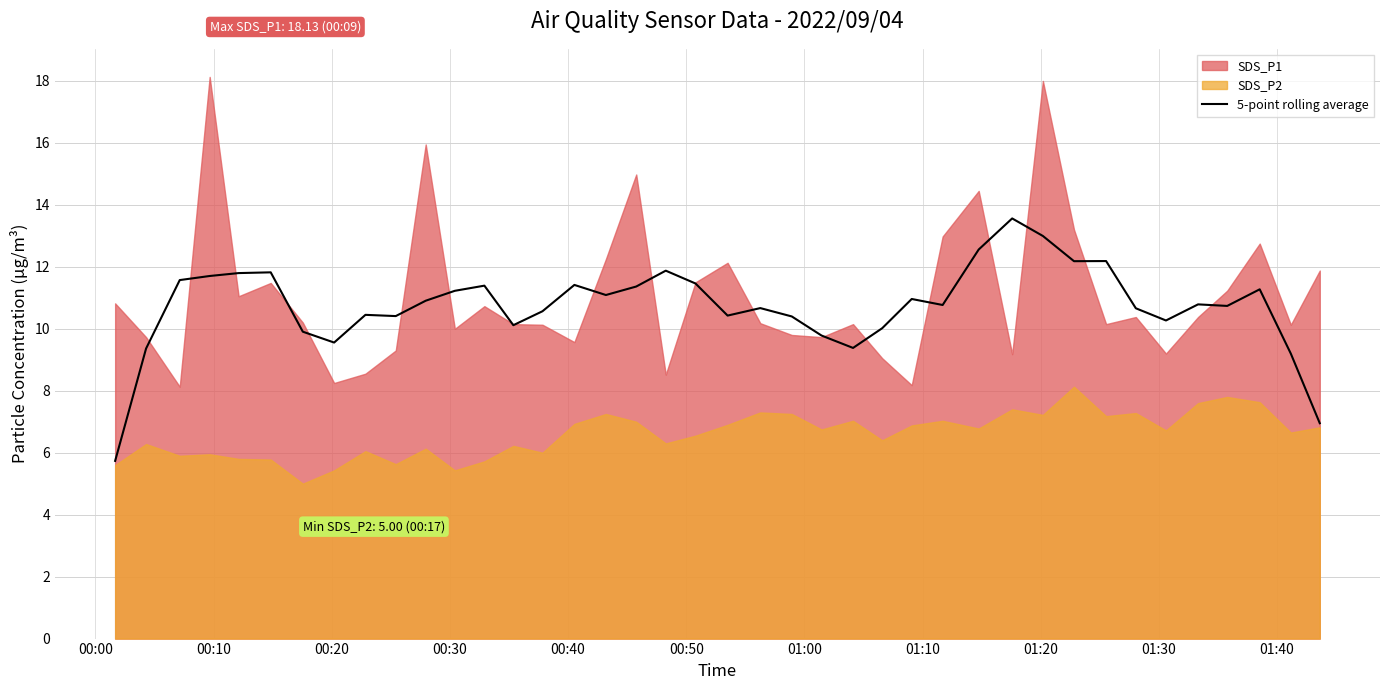

True or false: the data has more than 1 interior local peaks.

True